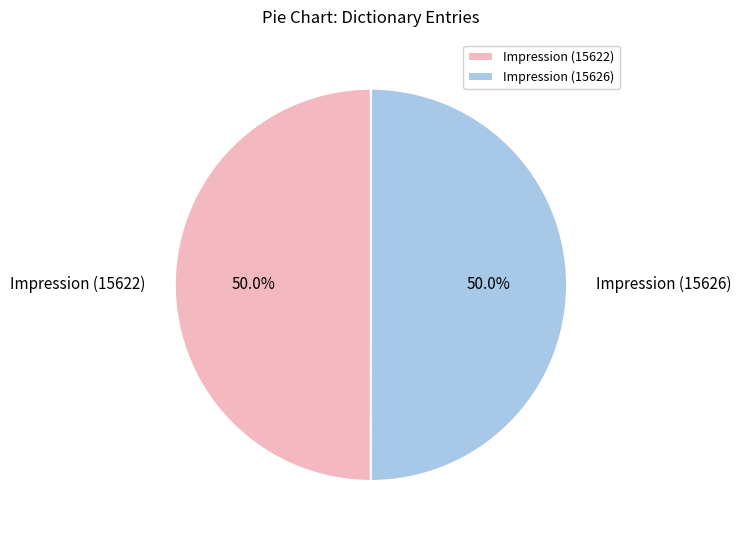

Is it true that Impression (15622) is 64% of the pie?

False